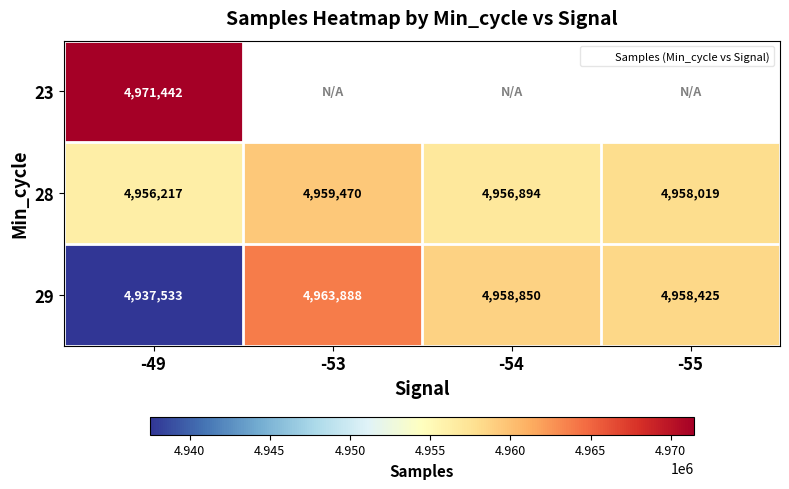

Is the value of 28 at -49 greater than the value of 23 at -53?

No